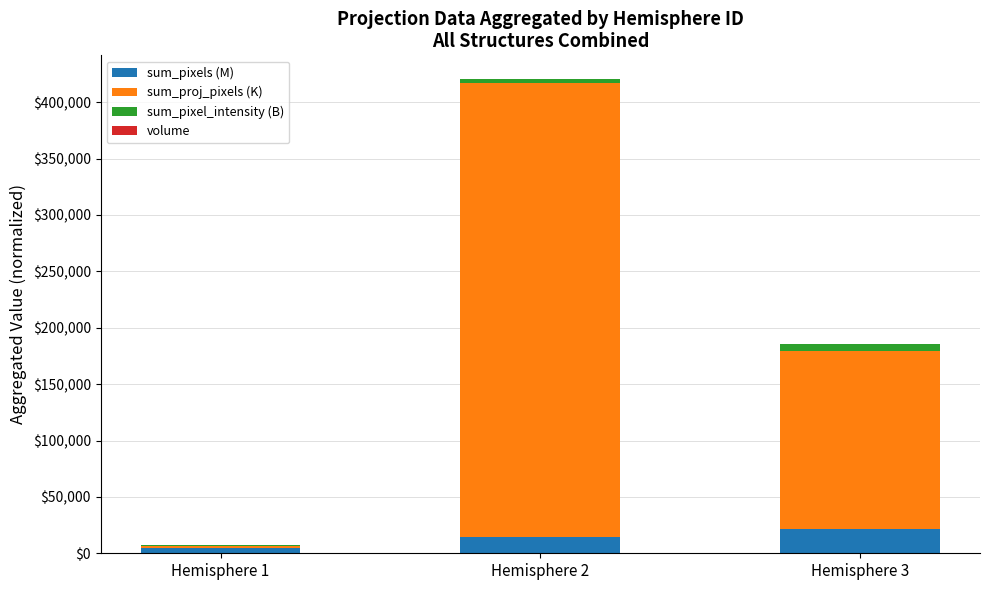

At which category is the sum across all series the highest?

Hemisphere 2